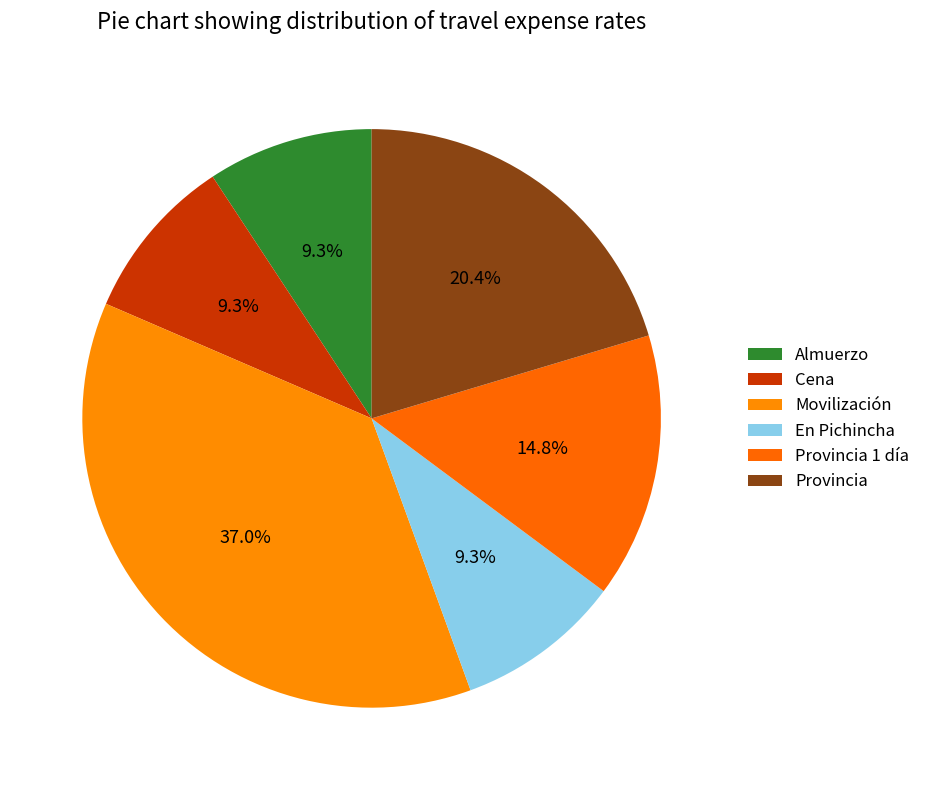

Approximately how many times larger is the value at Provincia compared to Cena?

2.2